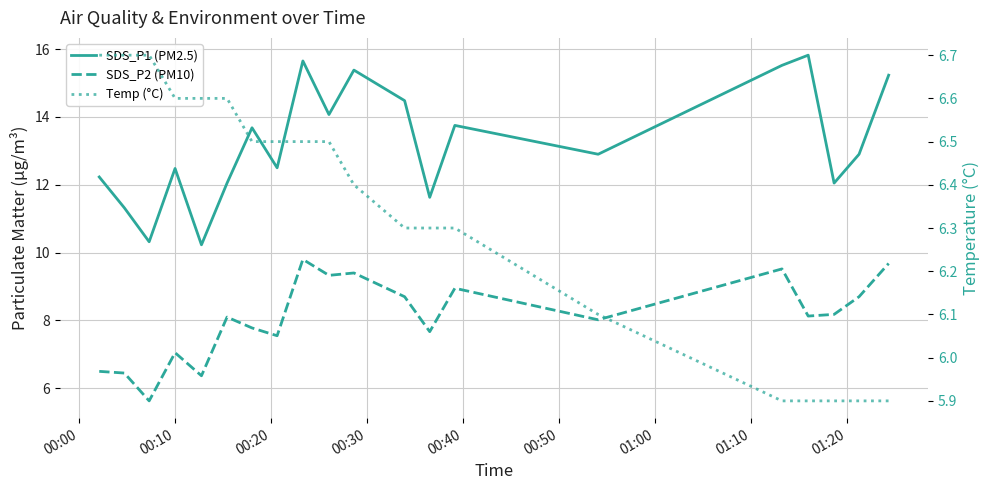

True or false: Temp (°C) has more than 2 points higher than both neighbors.

False